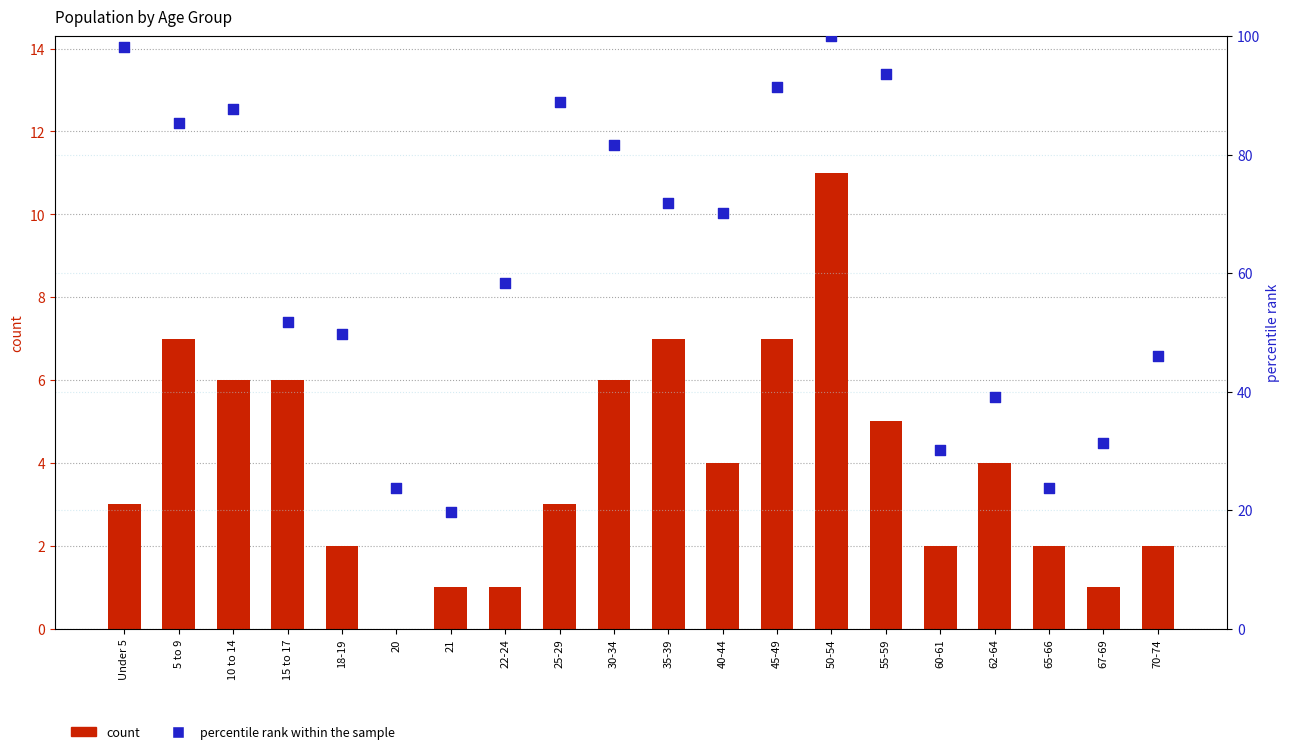

Which series reaches the maximum Y coordinate?

percentile rank within the sample